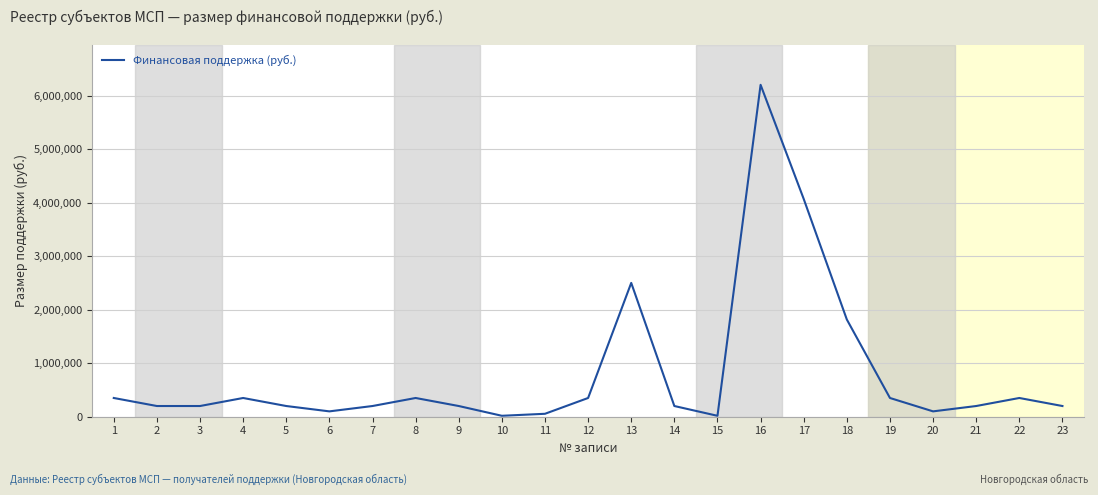

What is the maximum value shown in the chart?

6200288.7